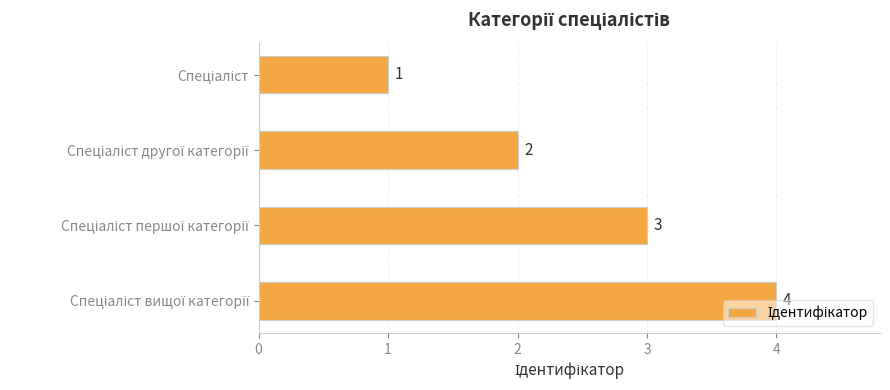

How many values are below 3?

2